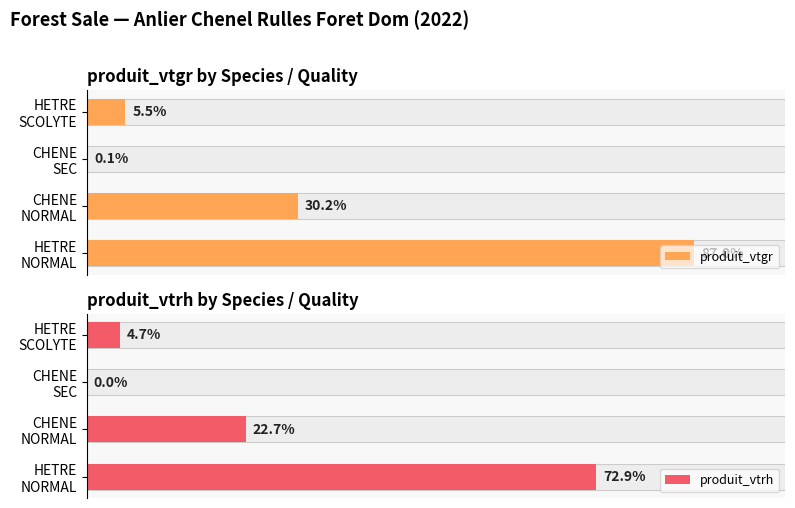

Count the number of data series in this chart.

2